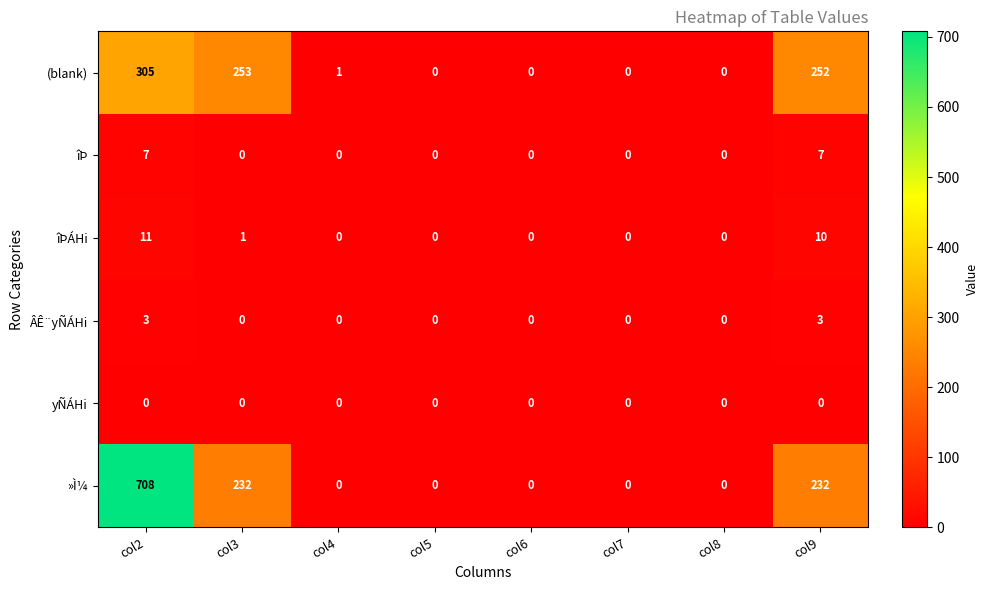

List the series in order of their peak value, highest first.

»Ì¼, (blank), îÞÁHi, îÞ, ÂÊ¨yÑÁHi, yÑÁHi